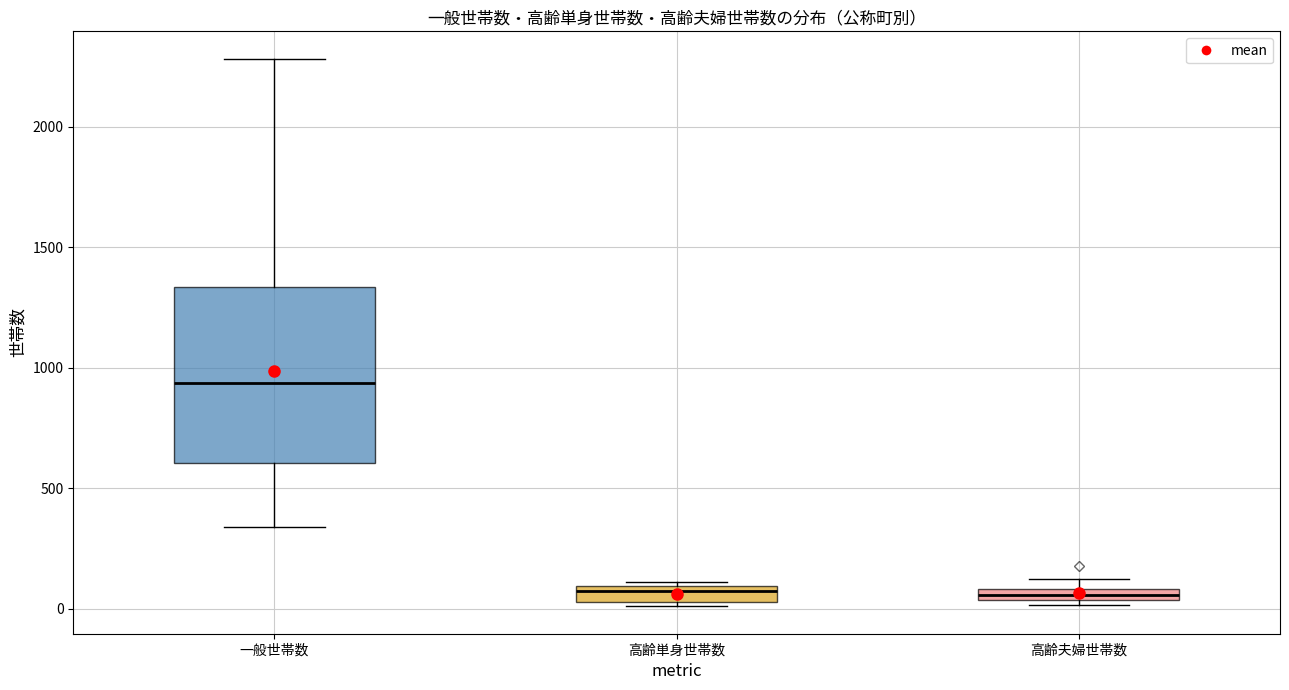

Which box is the tallest, from its lower edge to its upper edge?

一般世帯数